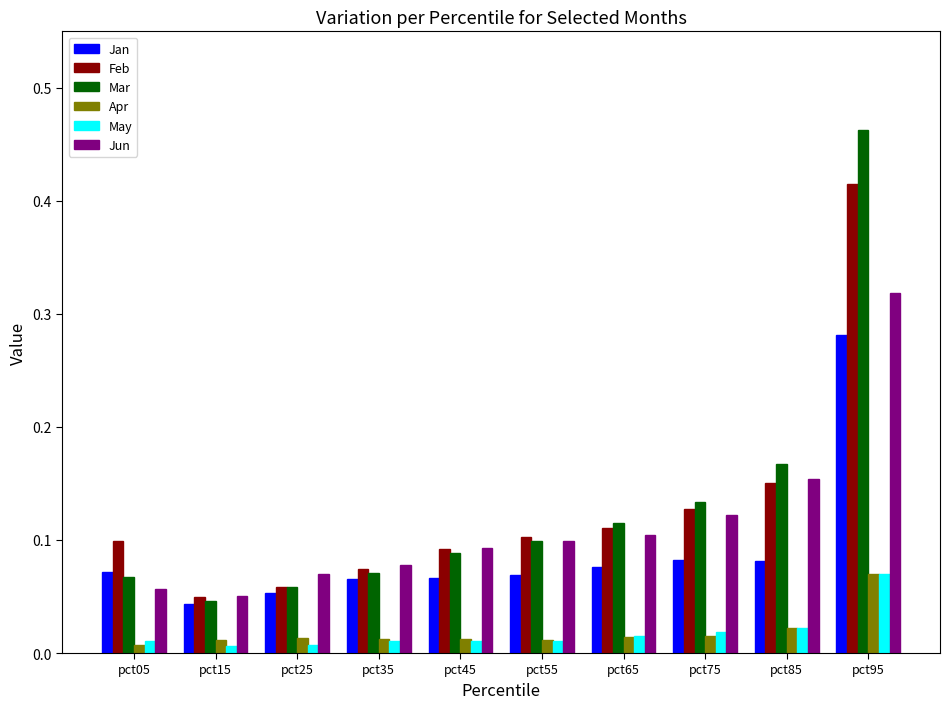

What is the sum of all Jan values?

0.9